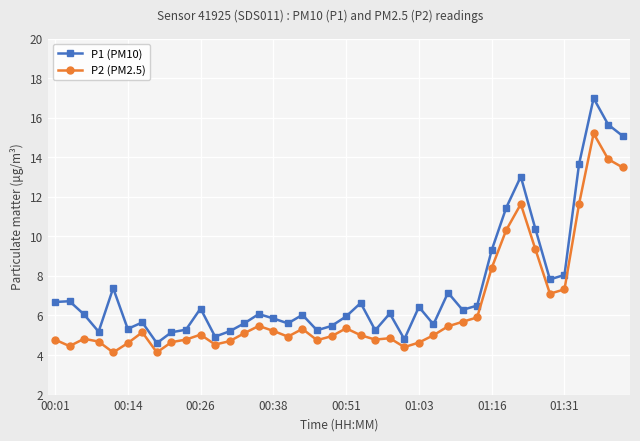

Which series has the largest total across all categories?

P1 (PM10)